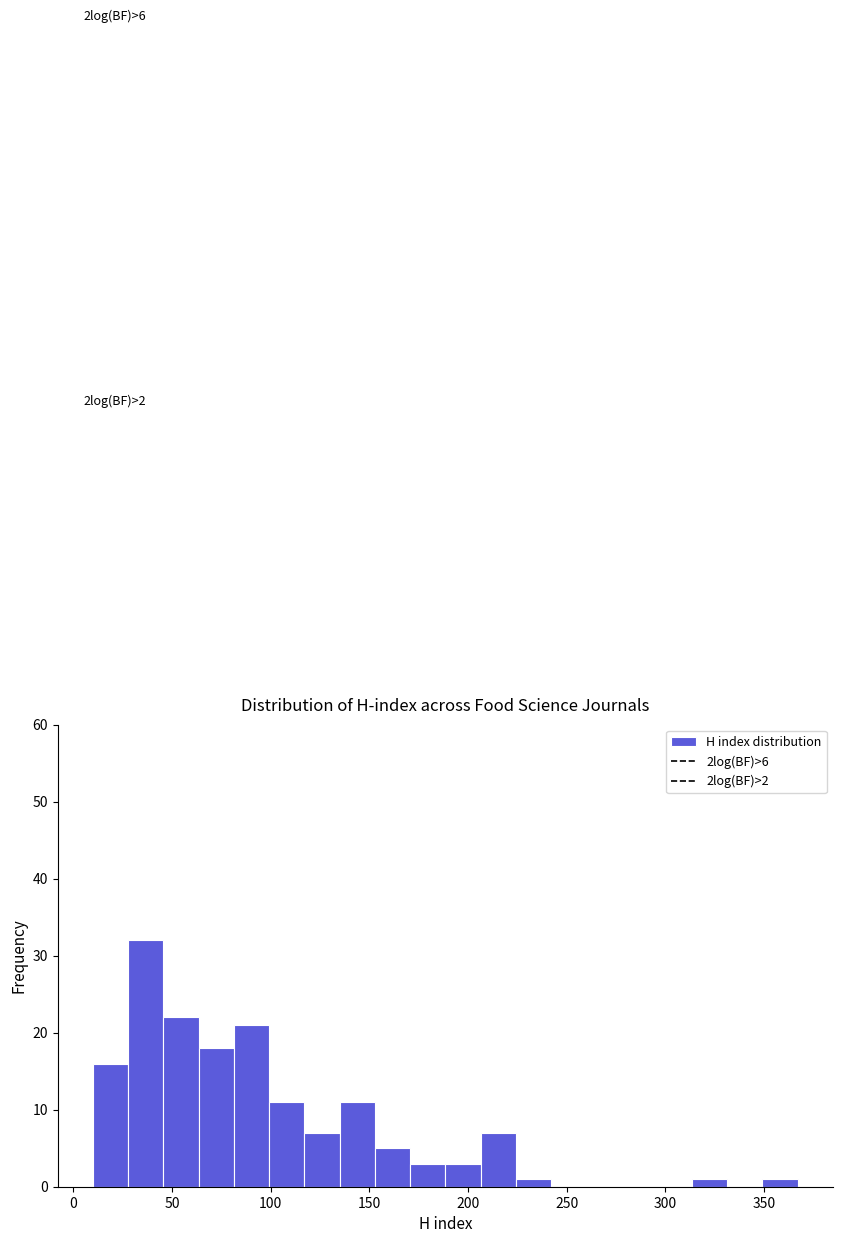

Read against the x-axis, roughly where is the centre of the tallest bar?

35